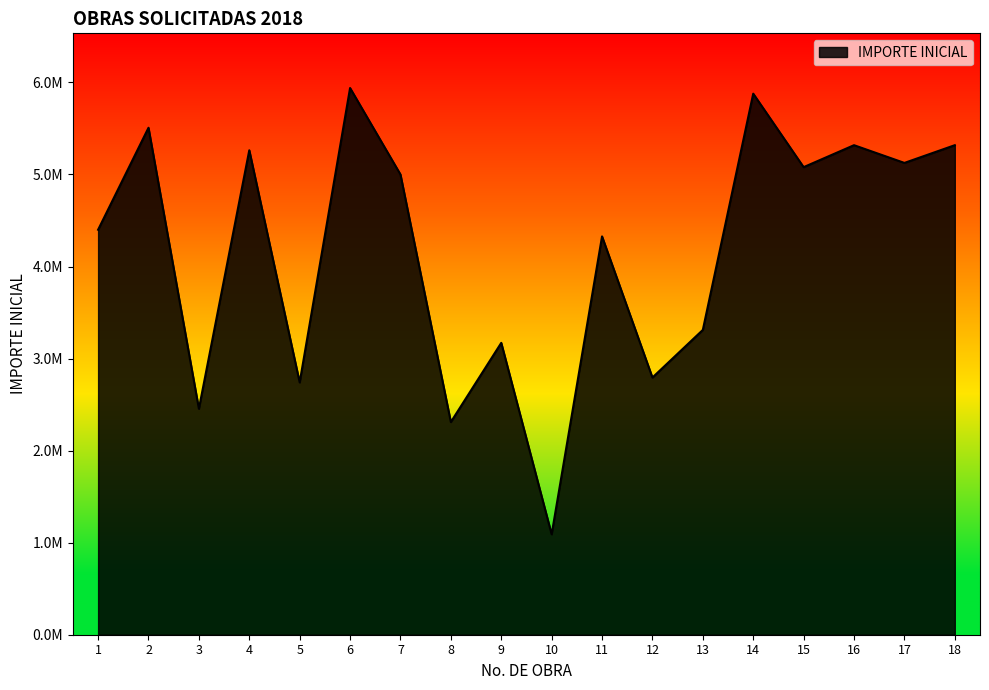

Does the chart have visible grid lines?

No